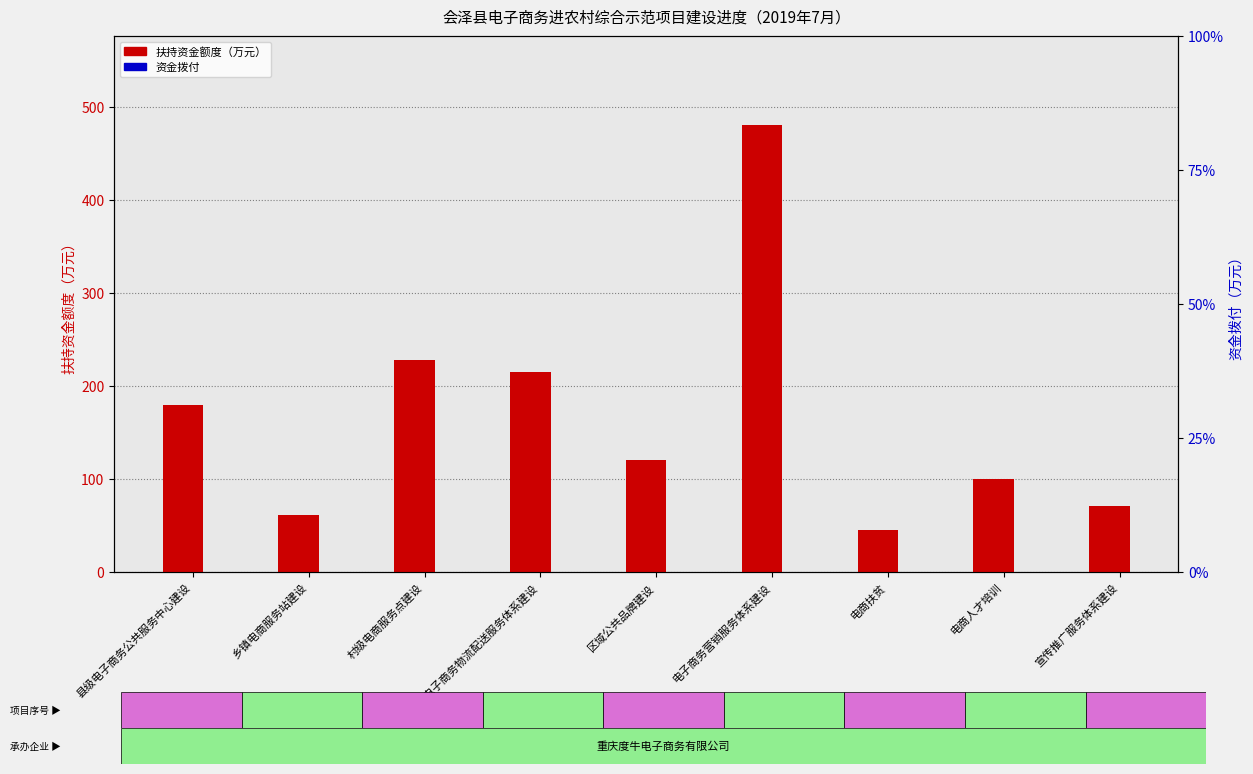

Reading right to left, what are all the values shown in this chart?

扶持资金额度（万元）: 宣传推广服务体系建设=71	电商人才培训=100	电商扶贫=45	电子商务营销服务体系建设=480	区域公共品牌建设=120	农村电子商务物流配送服务体系建设=215	村级电商服务点建设=228	乡镇电商服务站建设=61	县级电子商务公共服务中心建设=180
资金拨付: 宣传推广服务体系建设=0	电商人才培训=0	电商扶贫=0	电子商务营销服务体系建设=0	区域公共品牌建设=0	农村电子商务物流配送服务体系建设=0	村级电商服务点建设=0	乡镇电商服务站建设=0	县级电子商务公共服务中心建设=0